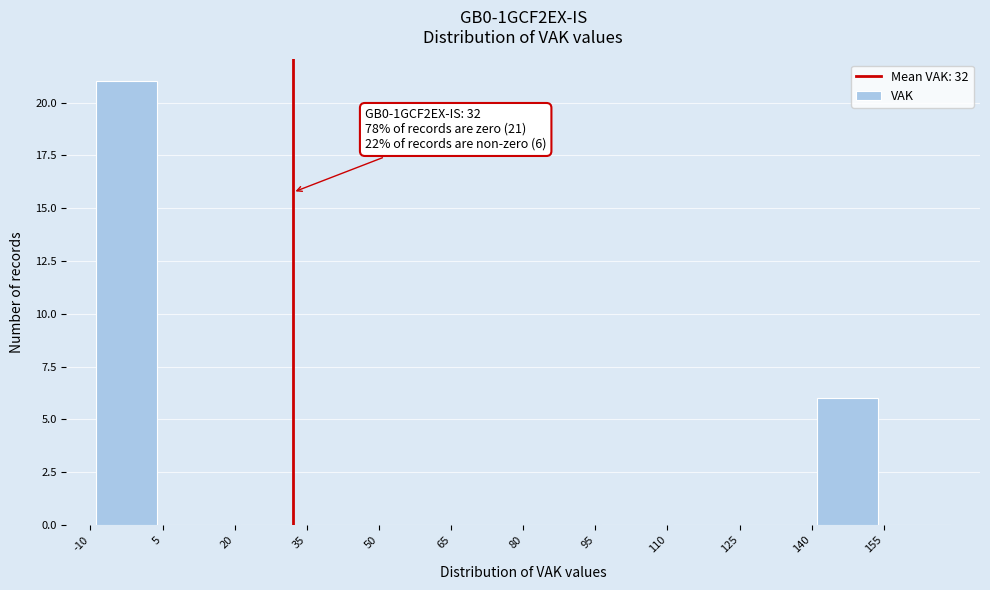

Which range on the x-axis has the tallest bar?

-10 to 5